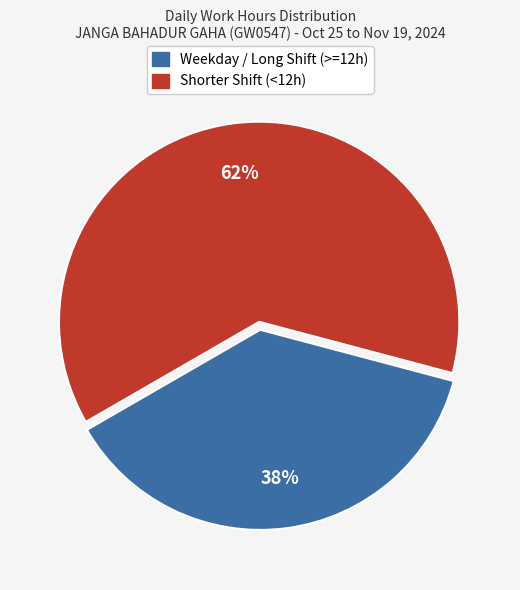

Does any single category account for the majority?

Yes